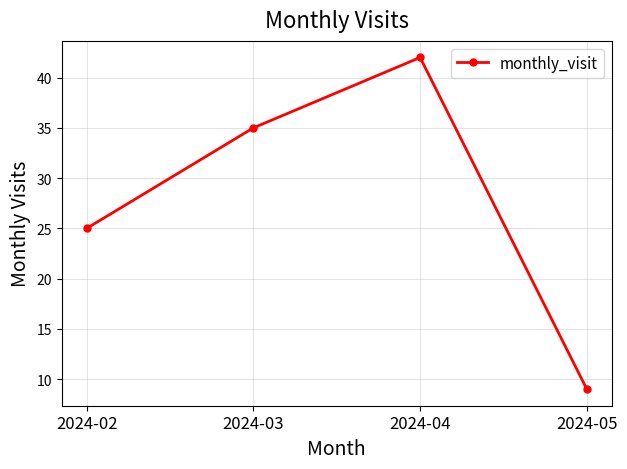

What is the minimum value shown in the chart?

9